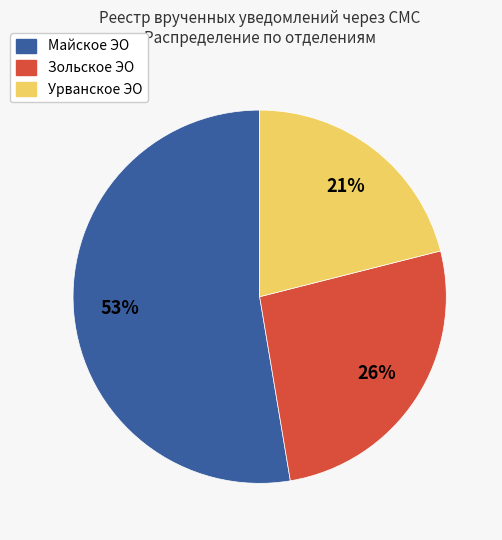

How many segments does this pie chart have?

3